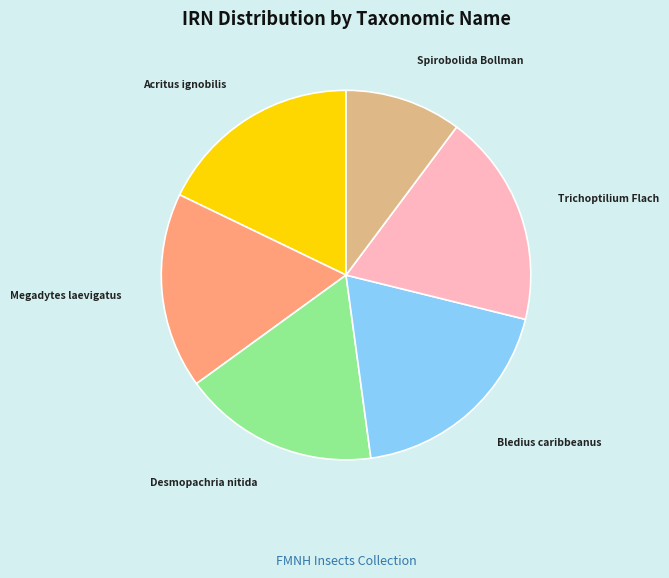

Is there any slice that represents more than half of the pie?

No